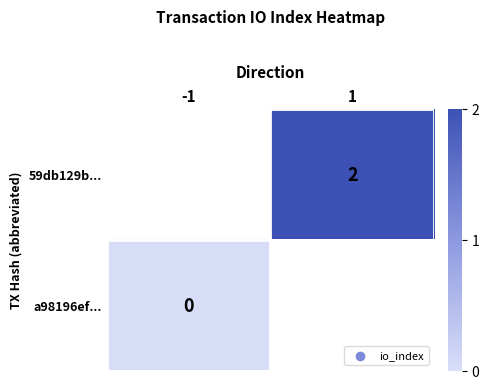

What is the greatest value displayed?

2.0